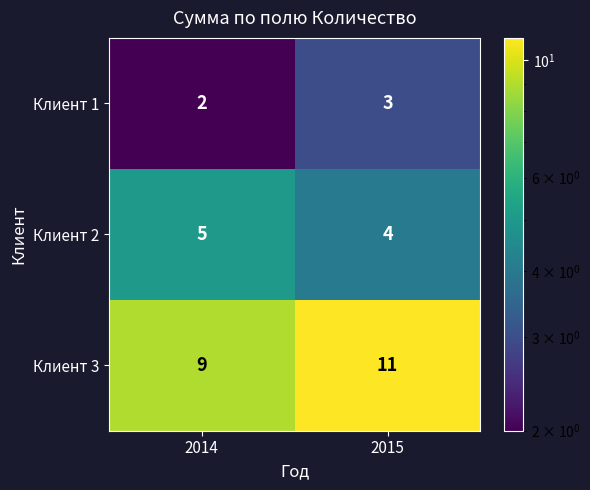

At which category does the chart reach its minimum across all series?

2014